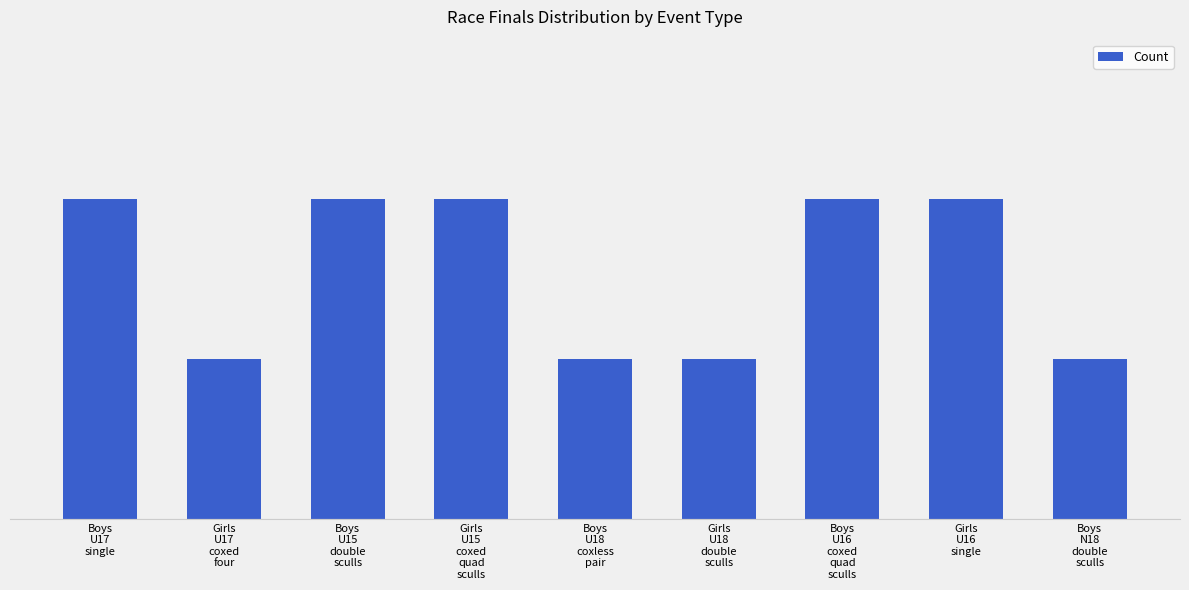

Which label corresponds to the largest value in the chart?

Boys
U17
single